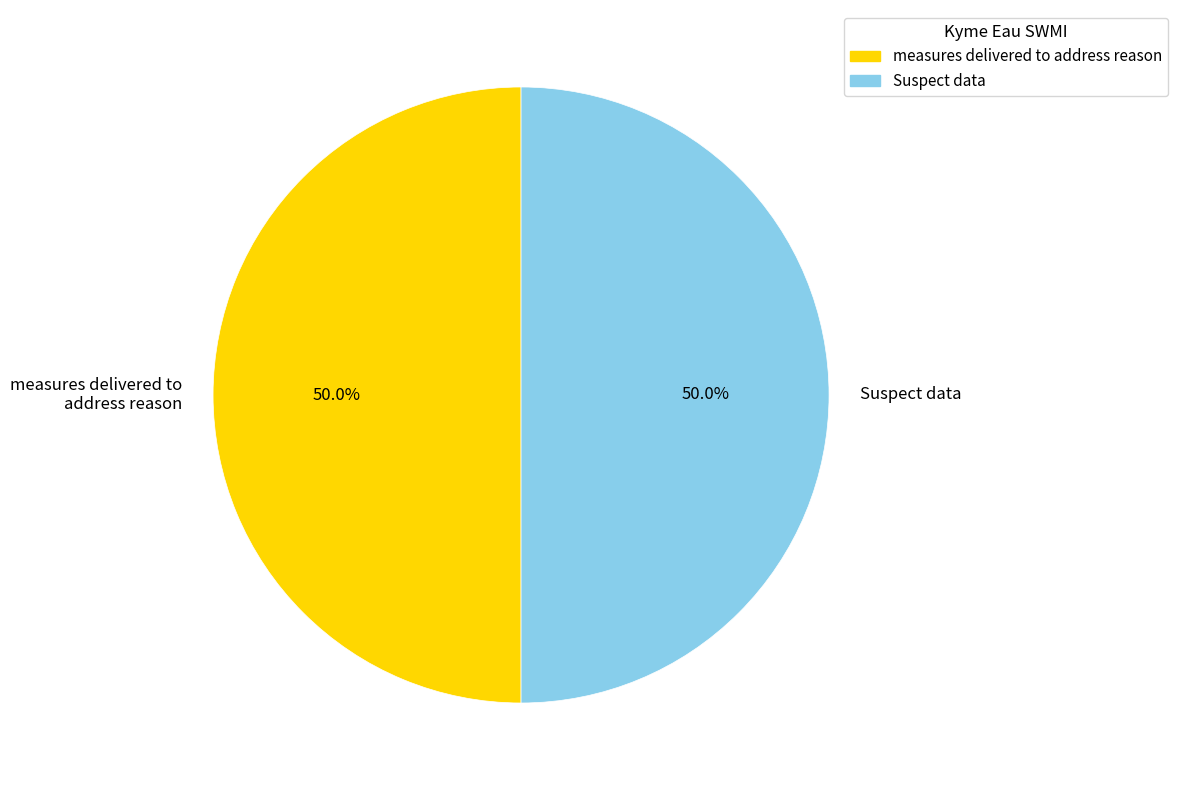

True or false: Suspect data accounts for 50% of the total.

True